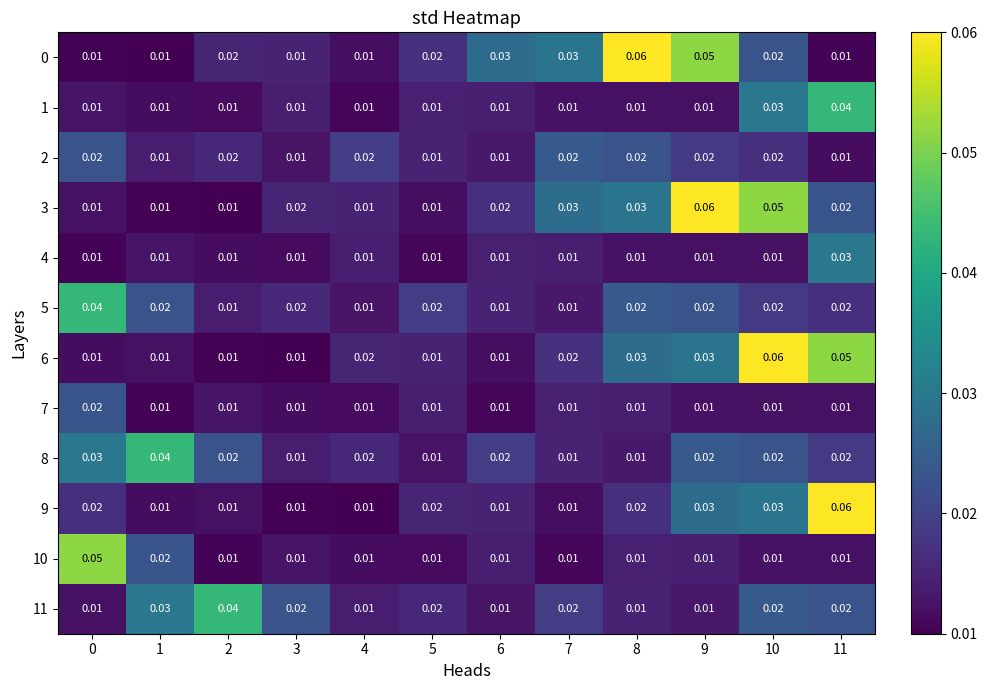

How many series are shown in this chart?

12